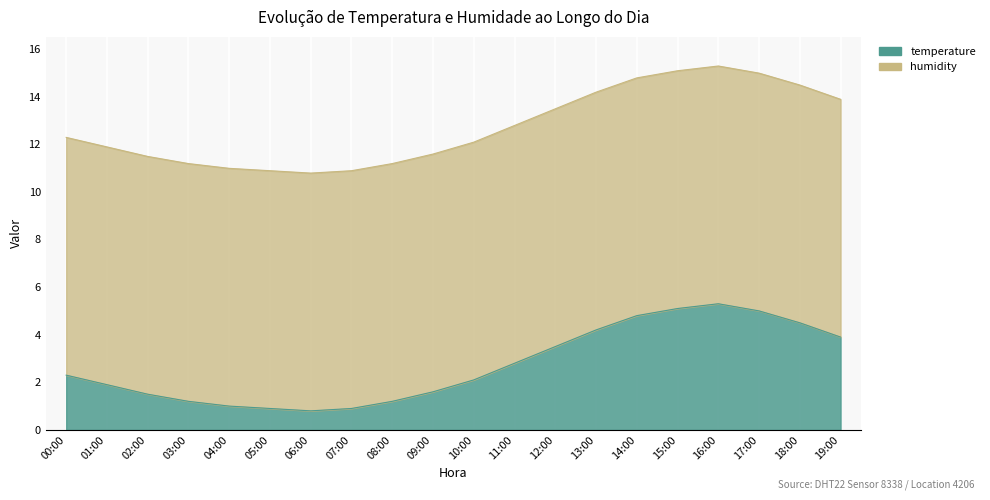

What is the maximum value shown in the chart?

5.3